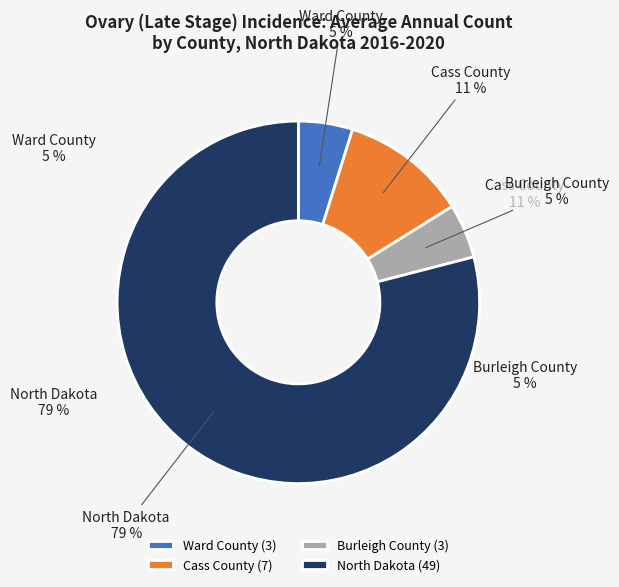

To the nearest percent, what is the difference between the Cass County and Ward County slice percentages?

6%